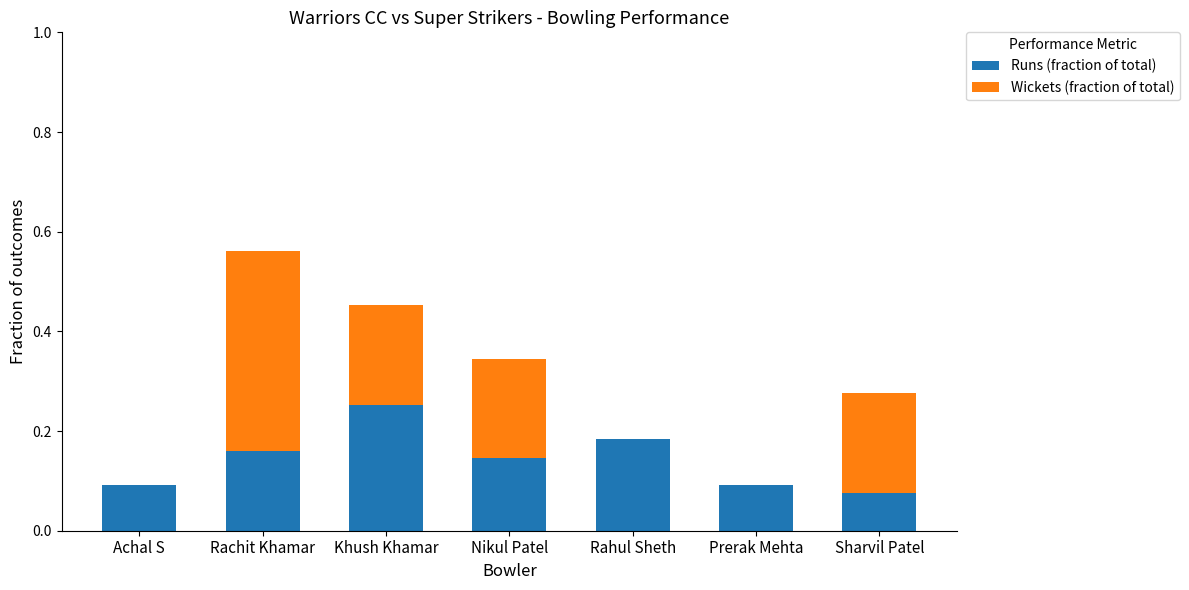

At which category is the sum across all series the highest?

Rachit Khamar